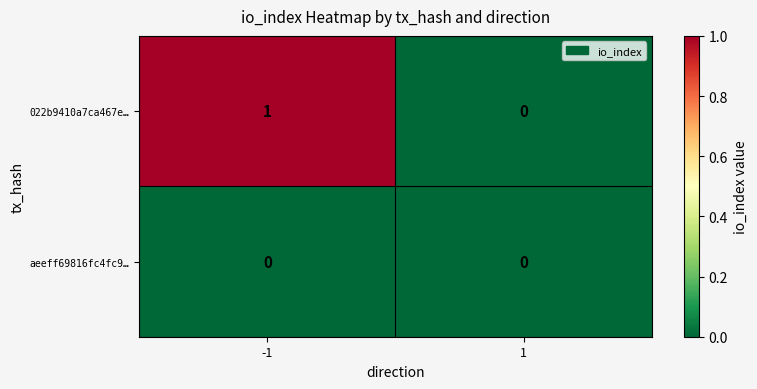

At which category is the sum across all series the highest?

-1